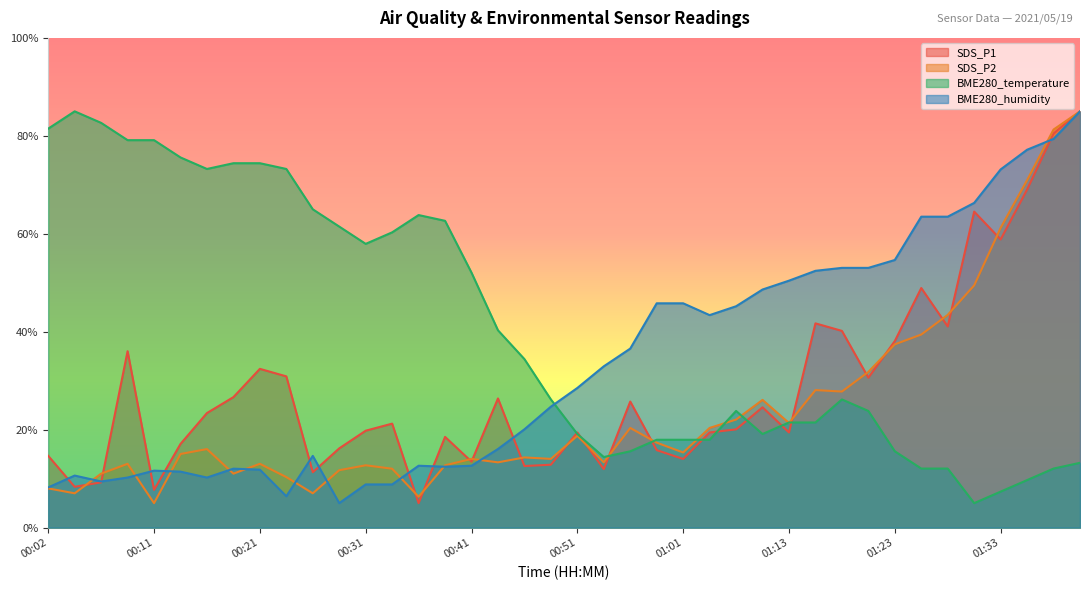

How many values in the BME280_humidity series are below 28?

20